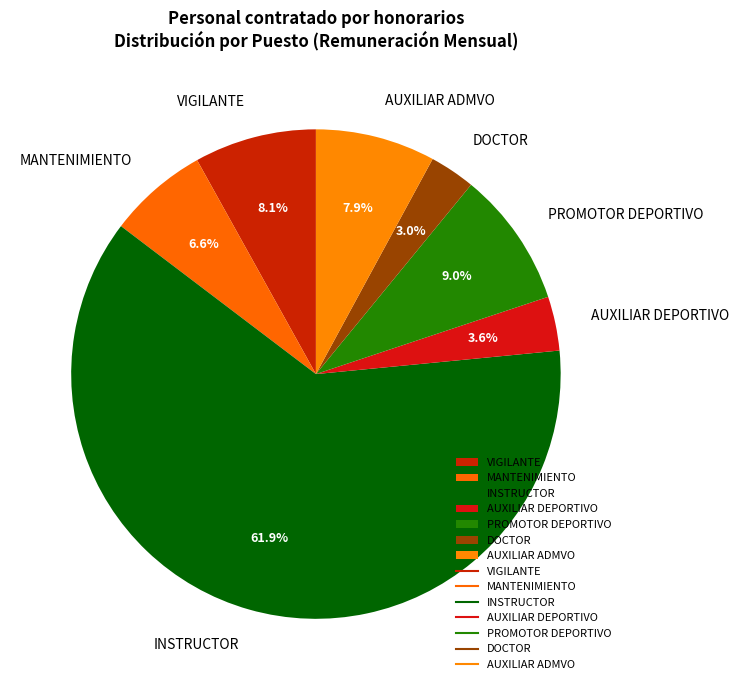

To the nearest percent, what portion does INSTRUCTOR represent?

62%